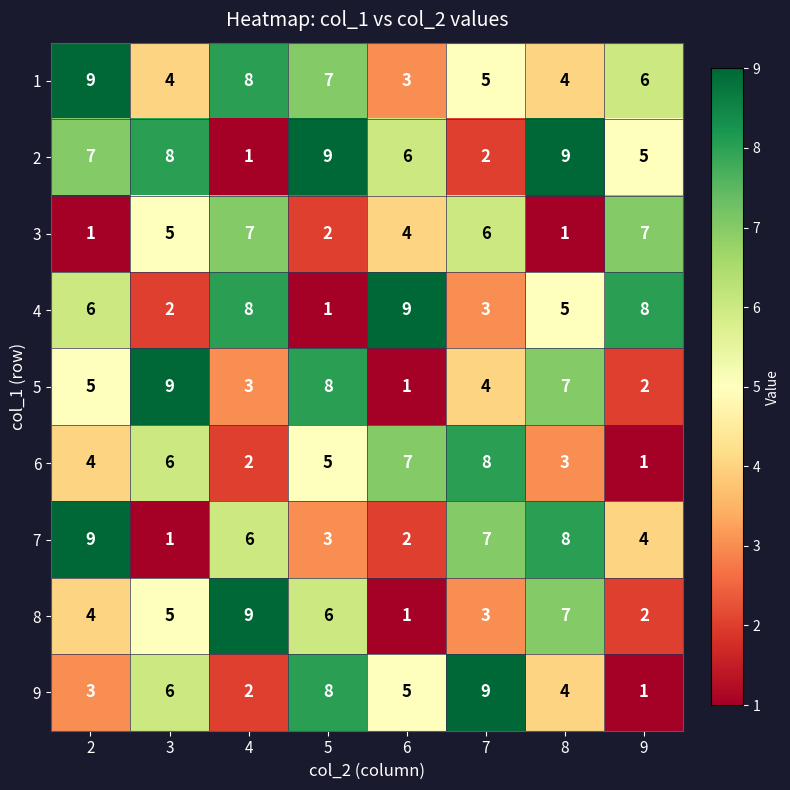

Count the number of categories in the chart.

8